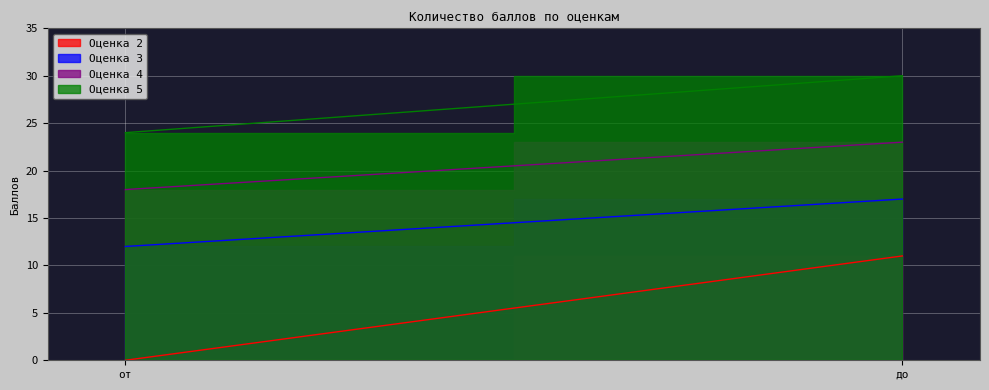

Reading left to right, extract all data points from this chart.

Оценка 2: 0	11
Оценка 3: 12	17
Оценка 4: 18	23
Оценка 5: 24	30